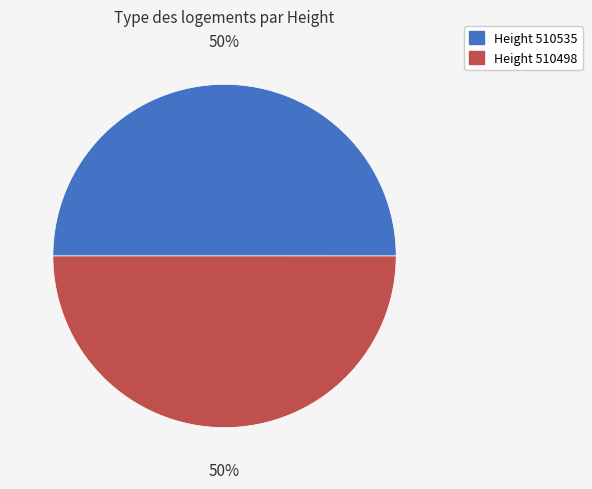

To the nearest percent, what is the average slice percentage?

50%